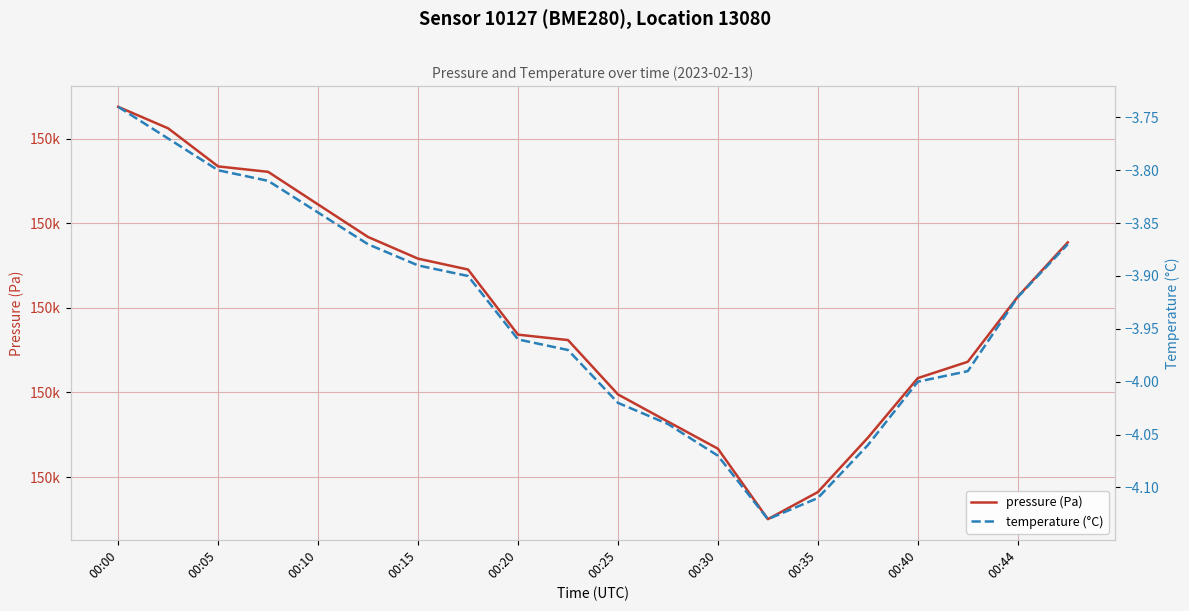

True or false: pressure (Pa) and temperature (°C) intersect in this chart.

False